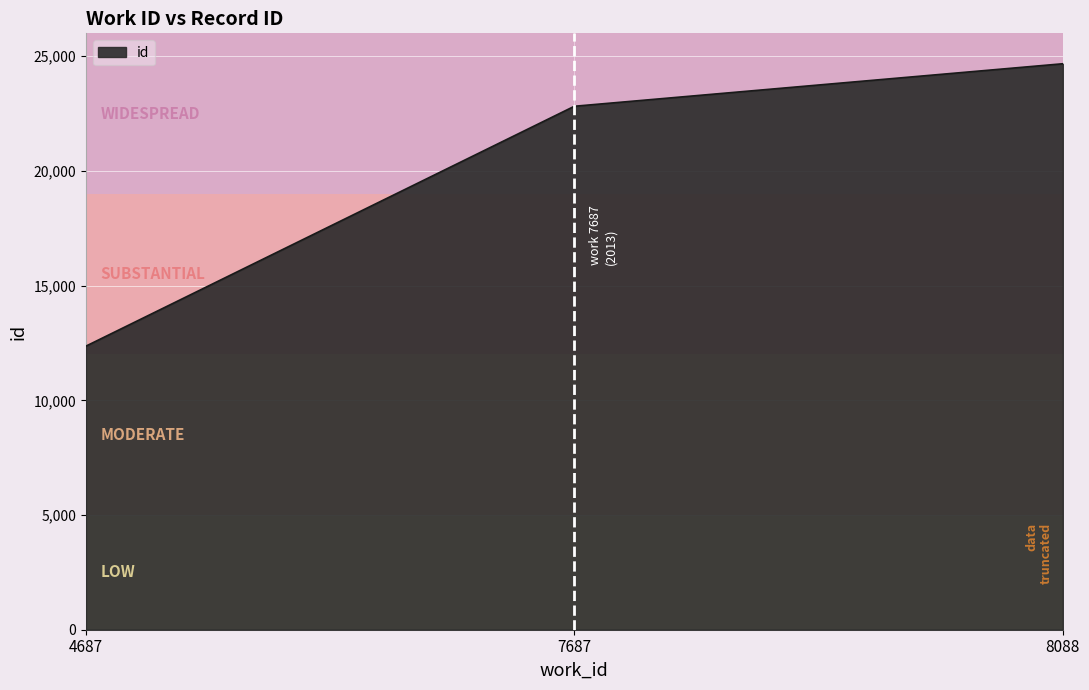

Reading left to right, extract all data points from this chart.

4687=12363	7687=22821	8088=24674